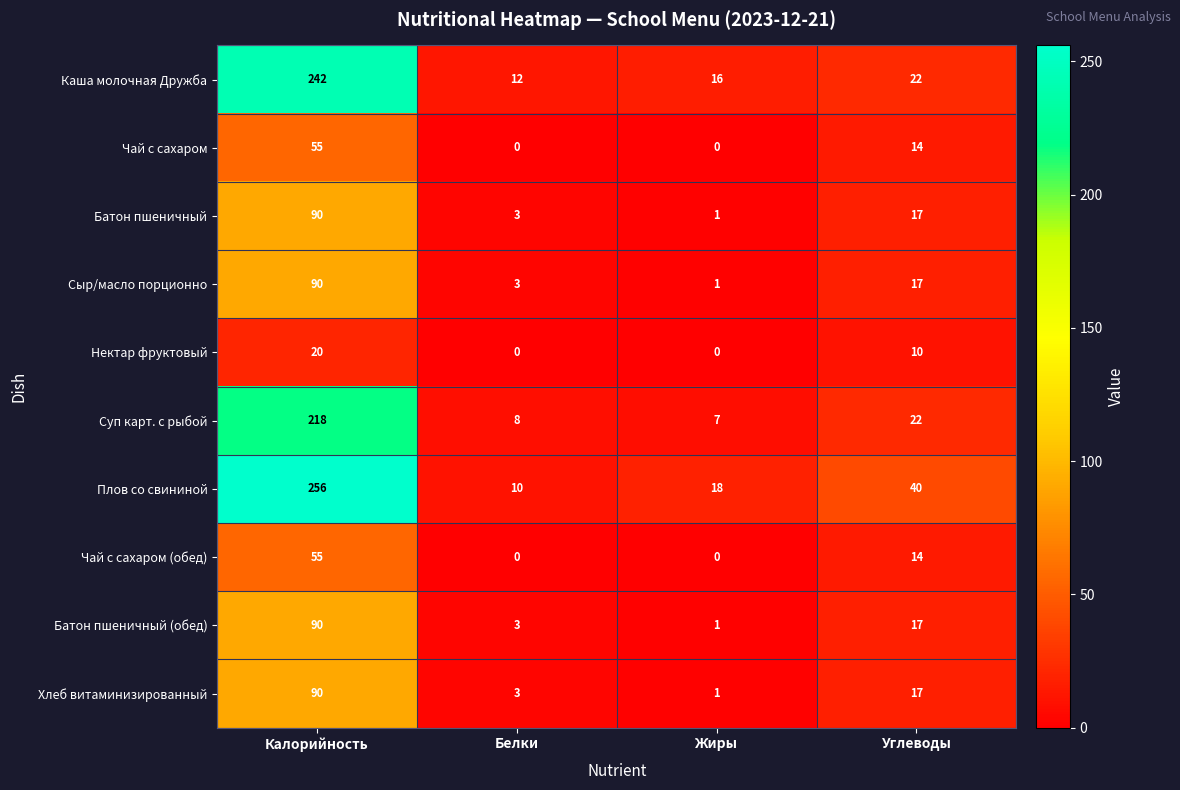

Which category has the highest value in the Чай с сахаром series?

Калорийность